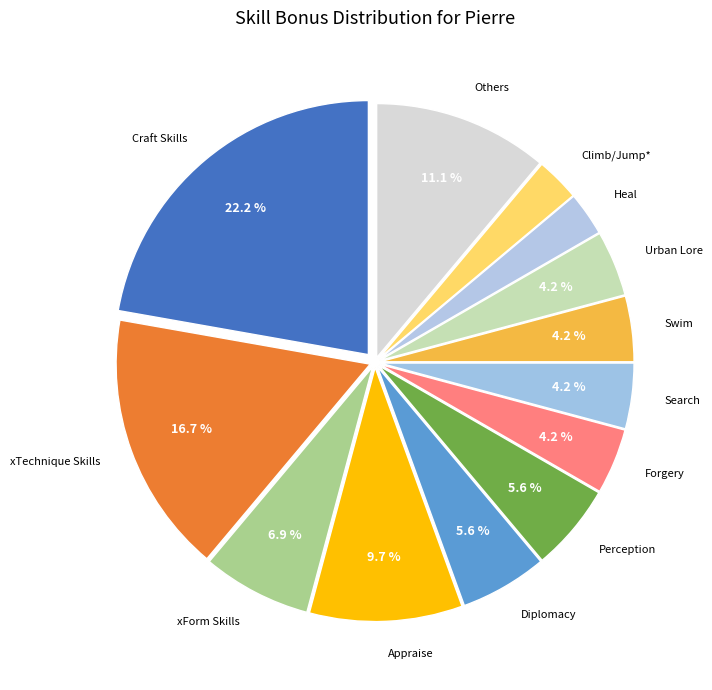

Which slice is the largest?

Craft Skills